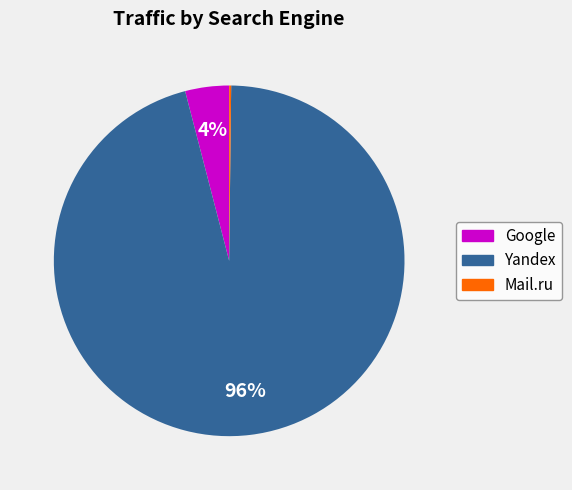

To the nearest percent, what is the difference between the largest and smallest slice percentages?

96%